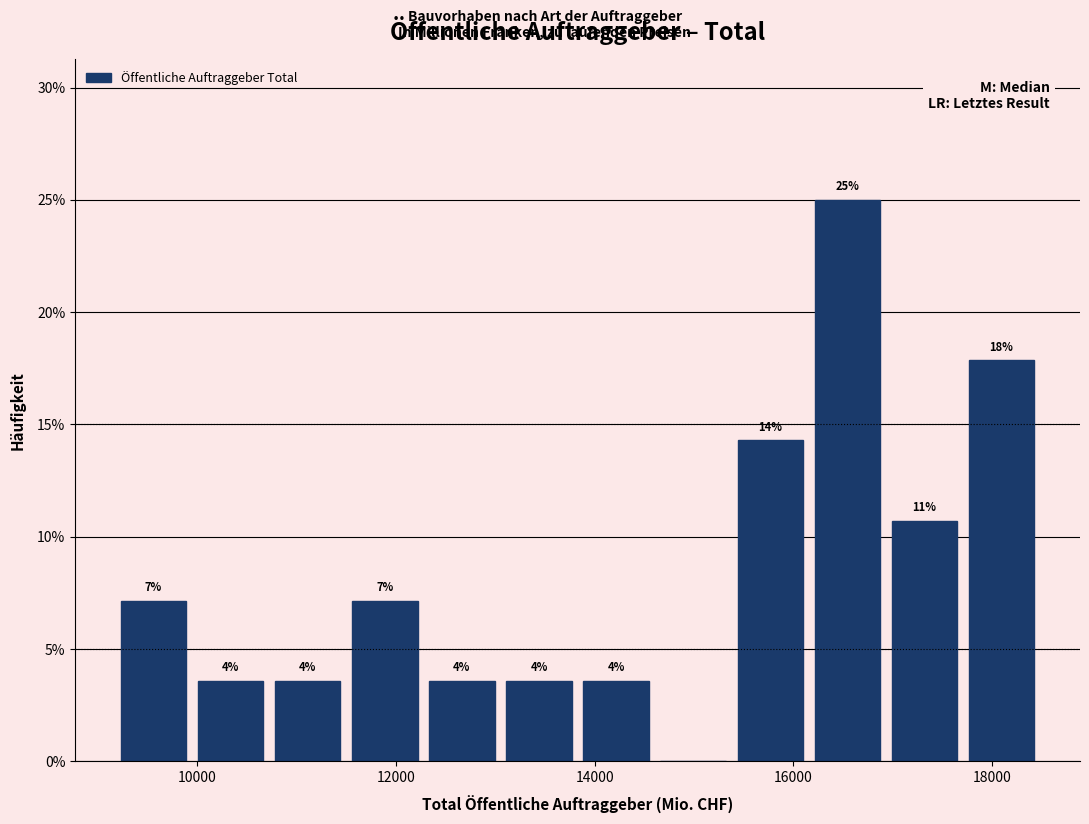

Read against the x-axis, roughly where is the centre of the tallest bar?

16600